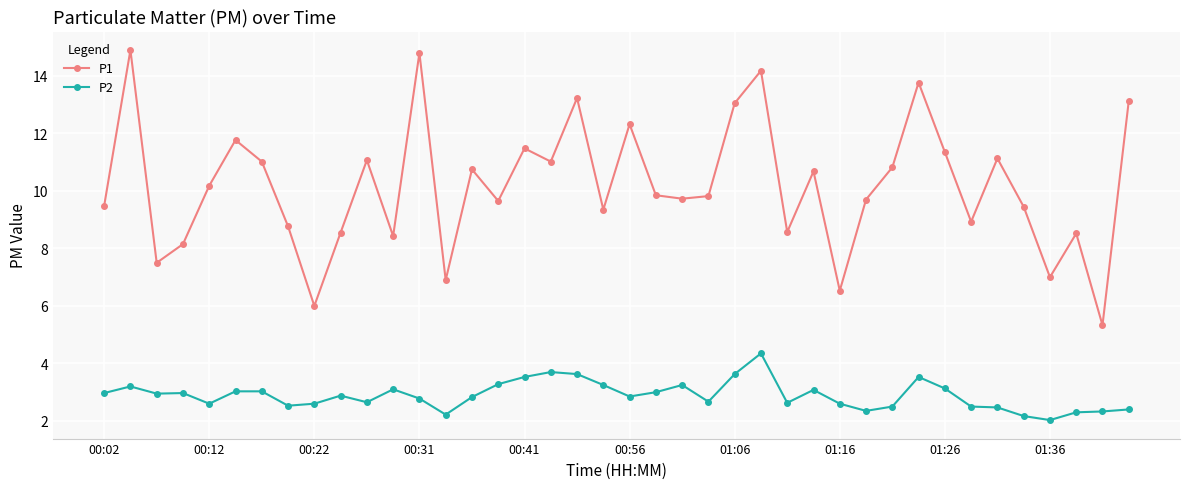

True or false: P1 and P2 cross at least once.

False